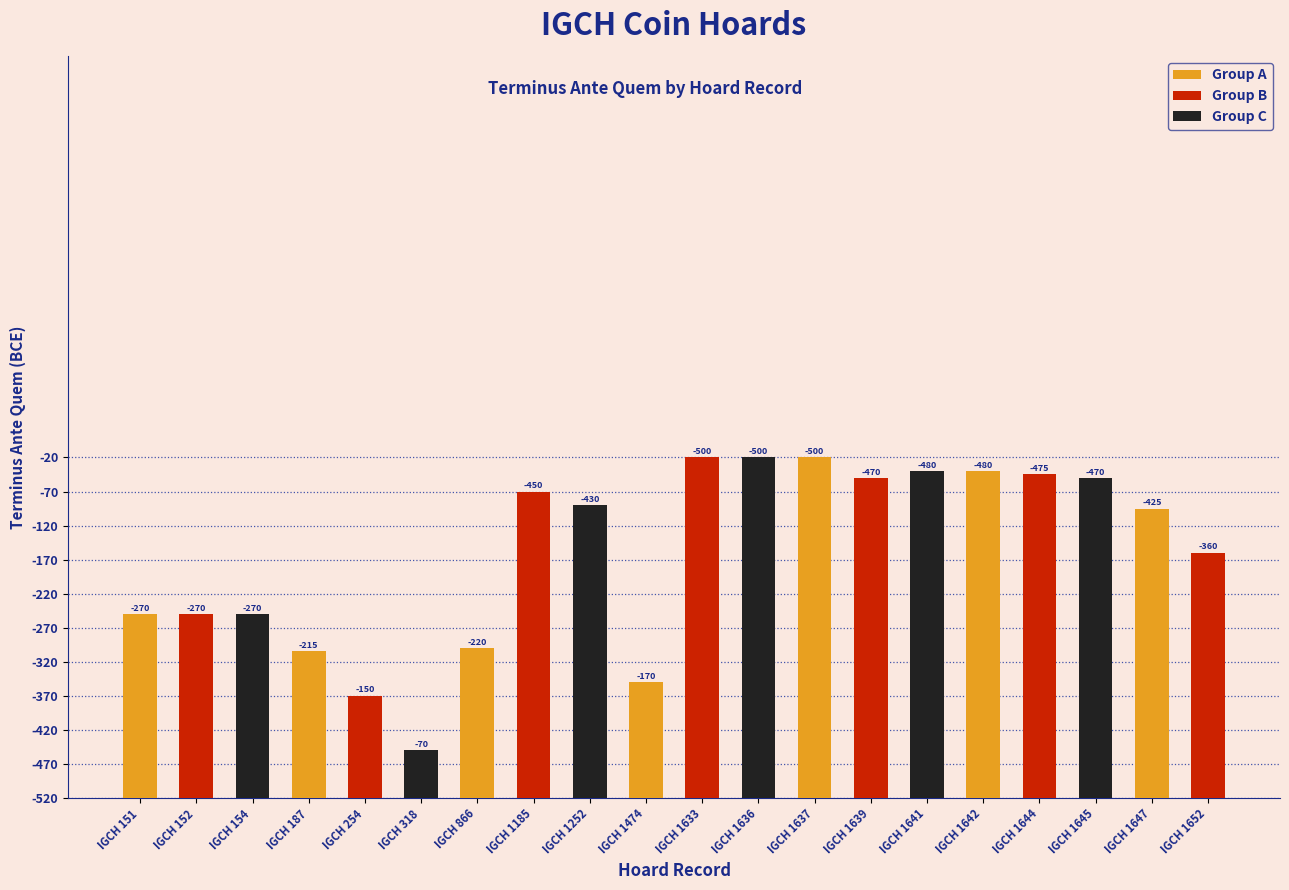

Rank the categories by value from highest to lowest.

IGCH 318, IGCH 254, IGCH 1474, IGCH 187, IGCH 866, IGCH 151, IGCH 152, IGCH 154, IGCH 1652, IGCH 1647, IGCH 1252, IGCH 1185, IGCH 1639, IGCH 1645, IGCH 1644, IGCH 1641, IGCH 1642, IGCH 1633, IGCH 1636, IGCH 1637